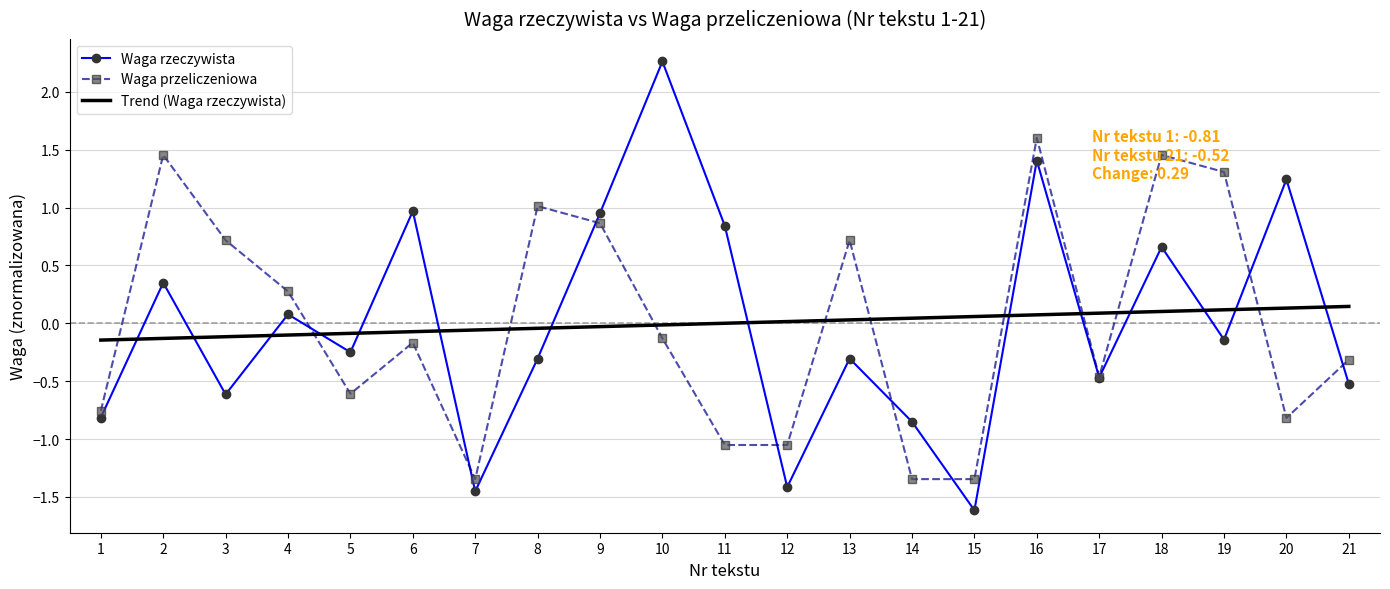

Is it true that Trend (Waga rzeczywista) equals -0.1 at 2?

True